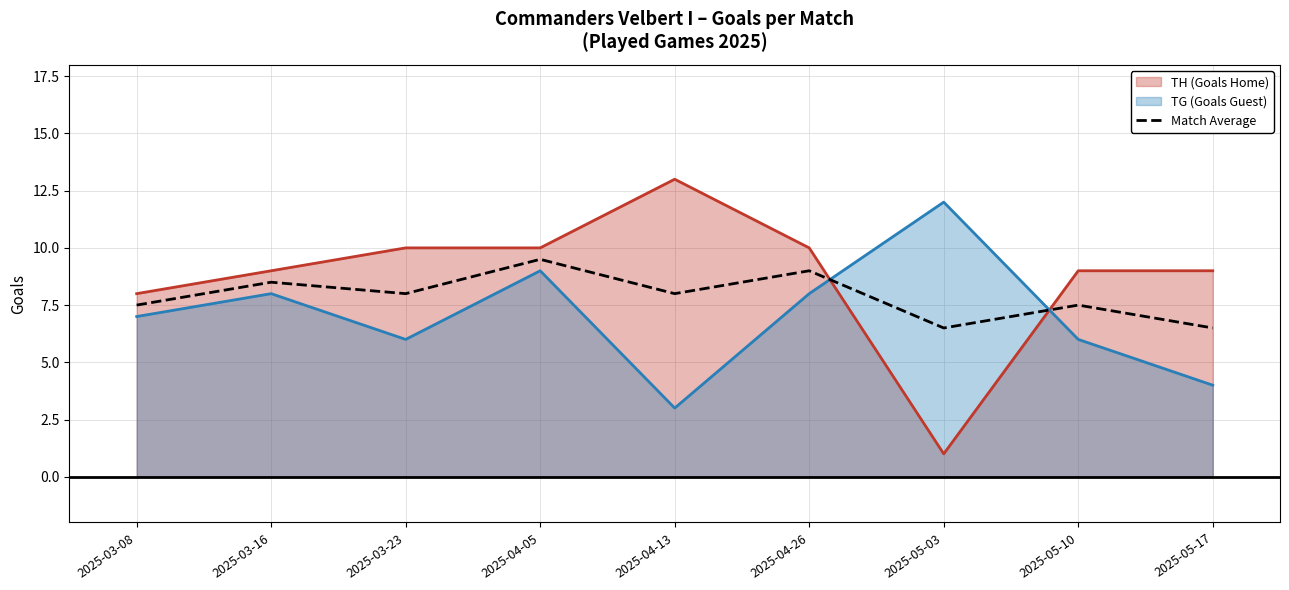

True or false: the data has more than 2 interior local peaks.

True